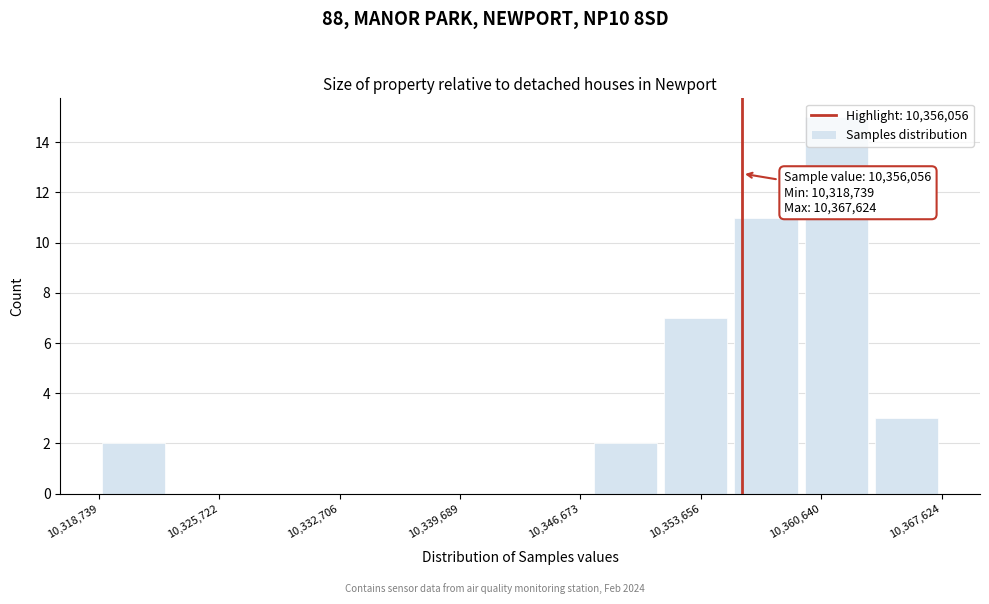

Which range on the x-axis has the tallest bar?

10359000 to 10364000